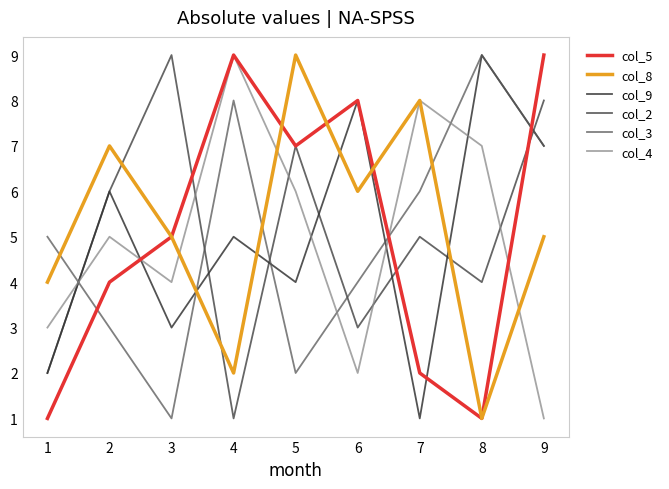

Is it true that col_3 equals 6 at 7?

True